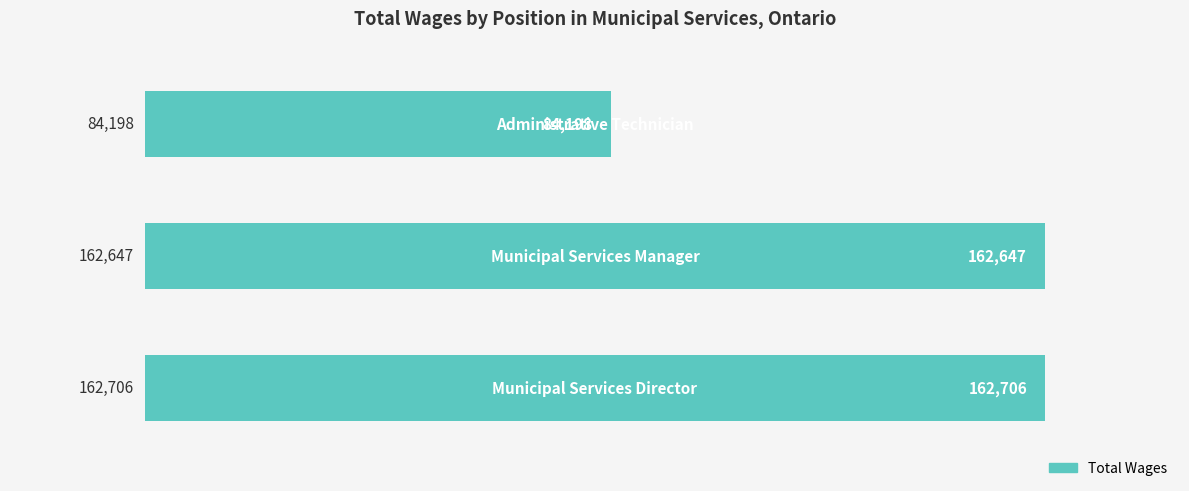

How many bars are there in total?

3